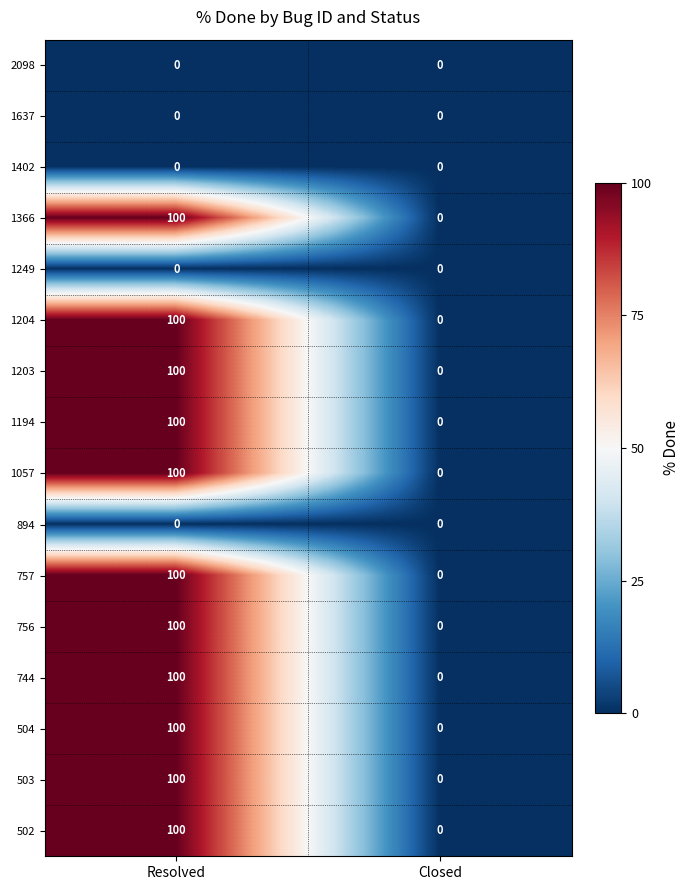

What is the difference between the maximum and minimum values in the 1366 series?

100